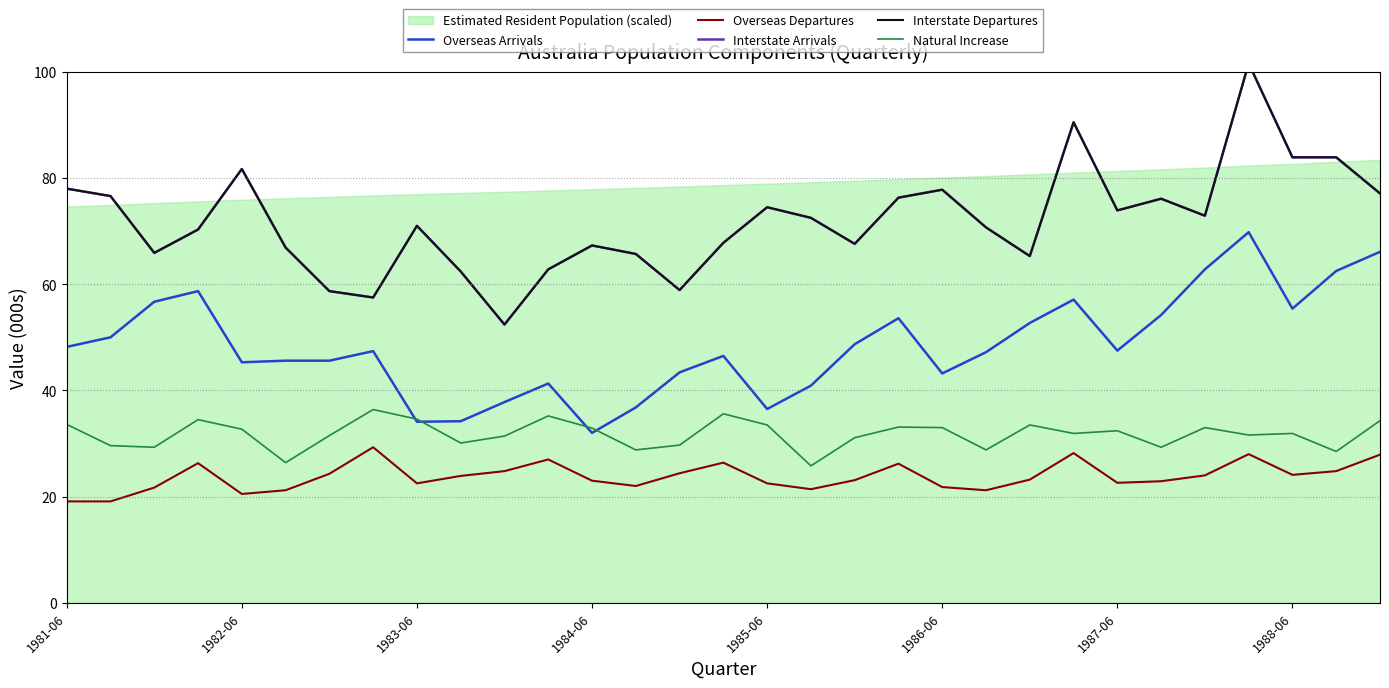

Which category has the lowest value in the Overseas Departures series?

1981-06